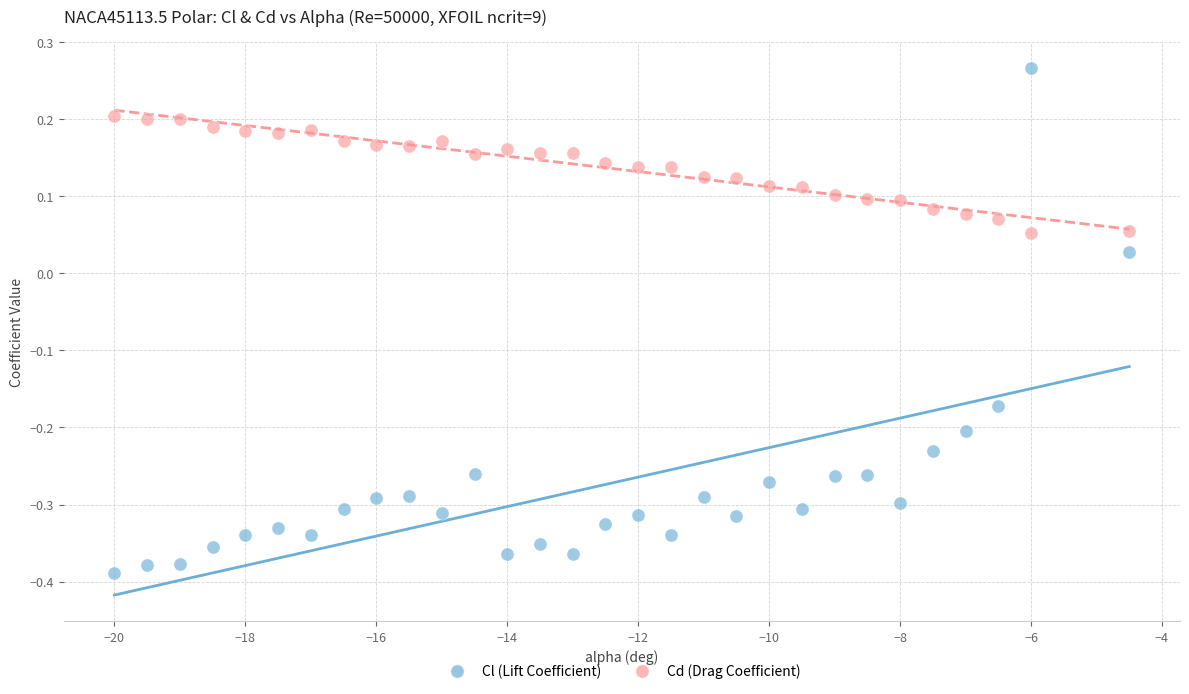

Across all data points, what is the range of Y values (max minus min)?

0.7